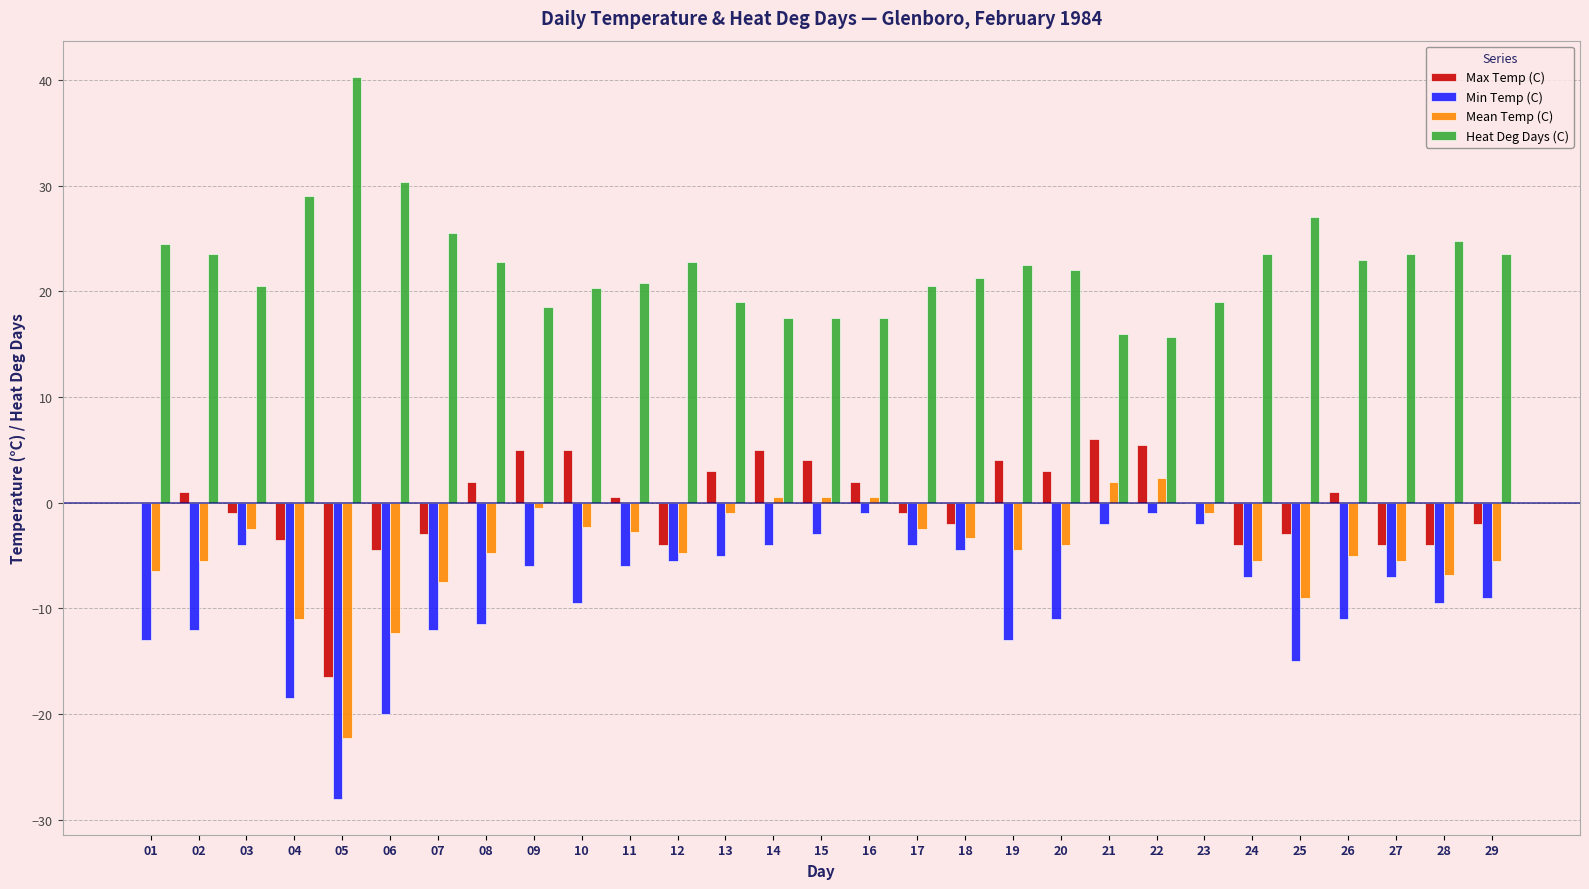

What are all the series names shown in the legend?

Max Temp (C), Min Temp (C), Mean Temp (C), Heat Deg Days (C)